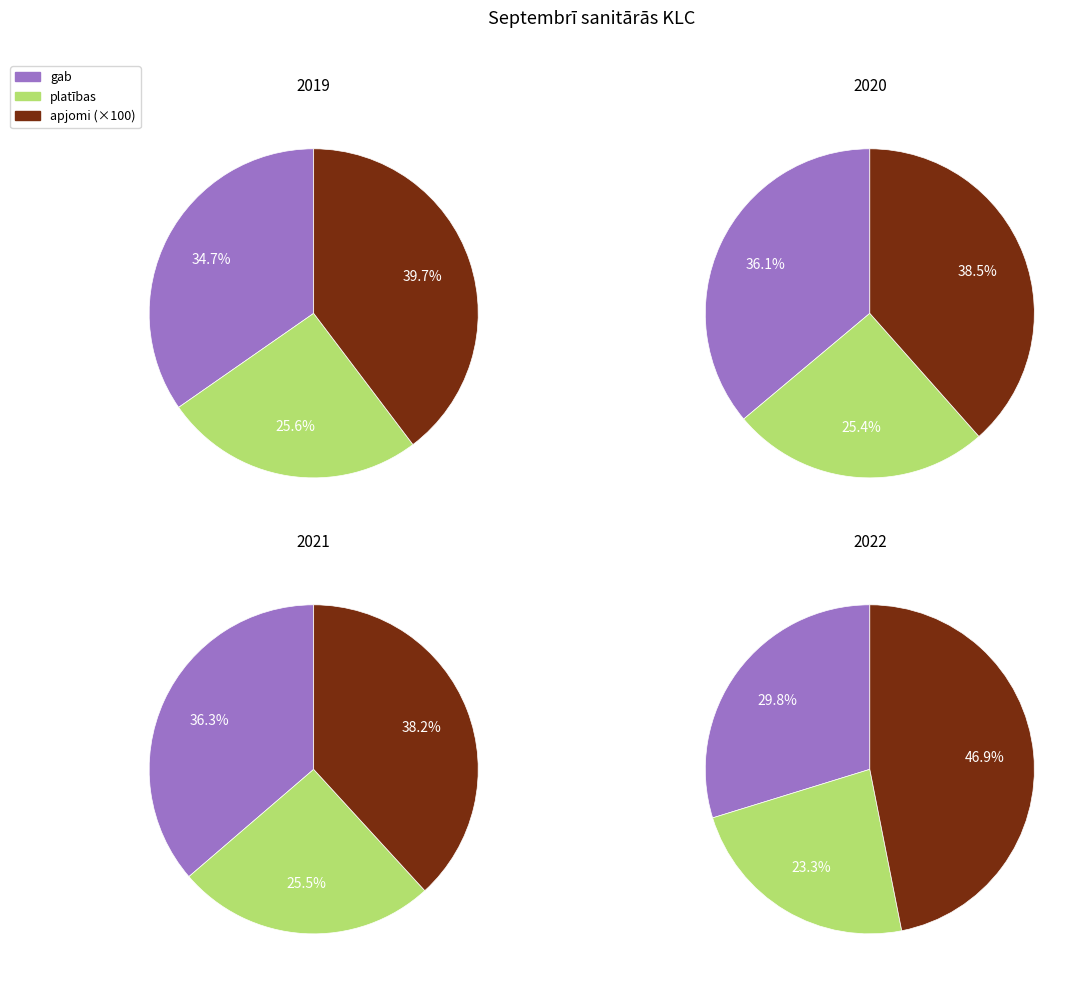

Which series changed the most between 2021 and 2022?

Sanitārās KLC, apjomi